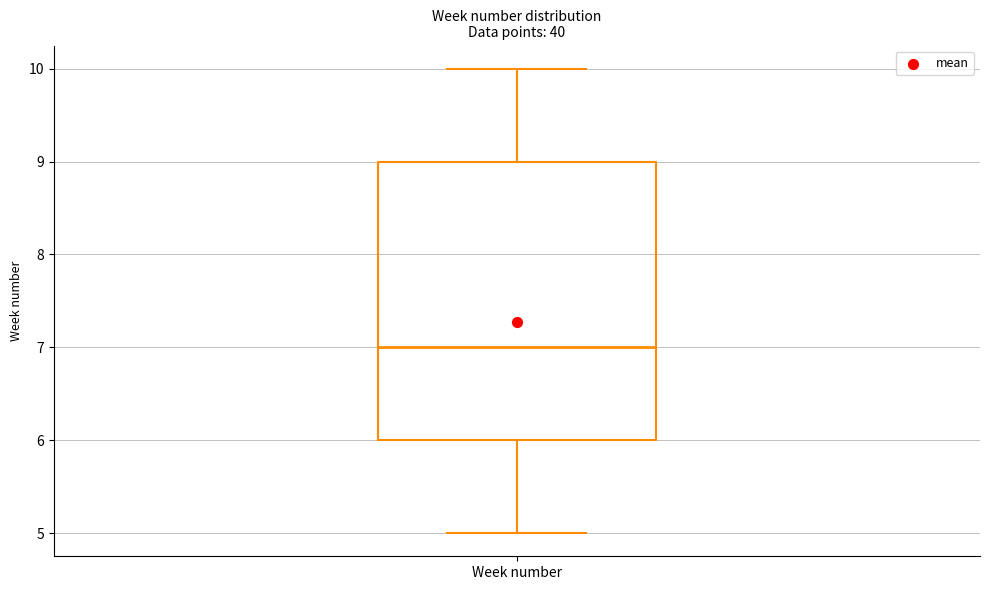

Read this box plot against the y-axis: the position of the median line, the range covered by the box, and the ends of both whiskers. The values are not printed on the chart, so give them approximately, as read against the axis.

median 7, box 6 to 9, whiskers 5 to 10